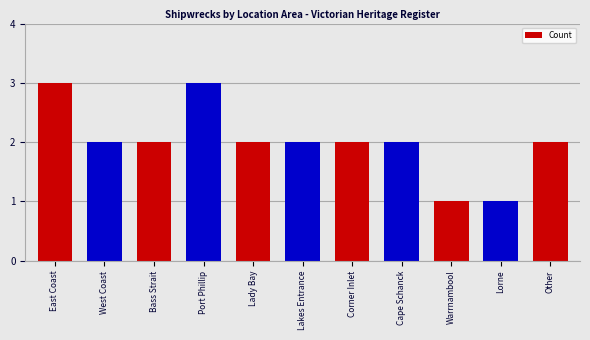

What is the change in value from East Coast to Warrnambool?

-2